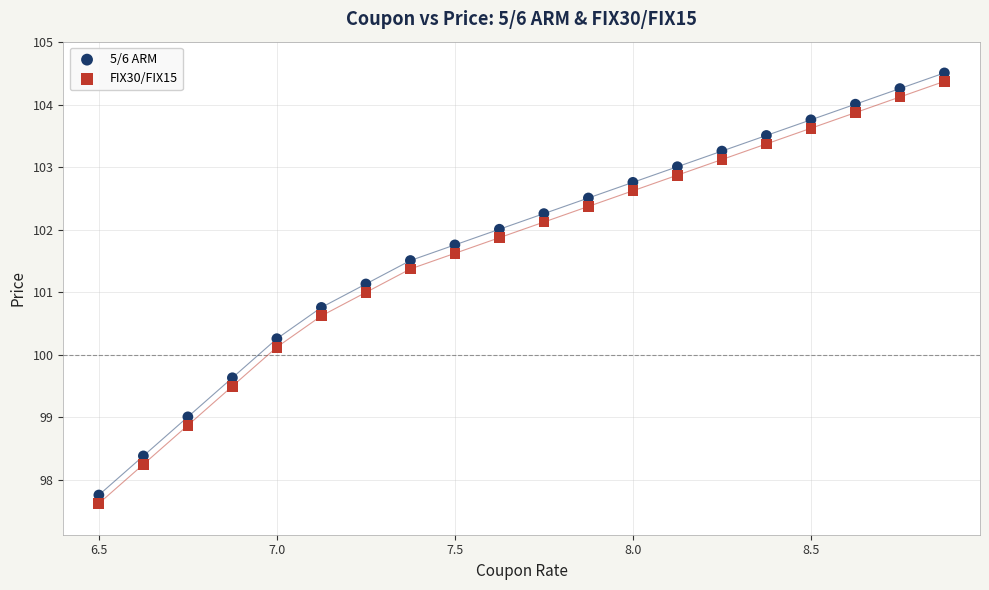

Across all data points, what is the range of X values (max minus min)?

2.4